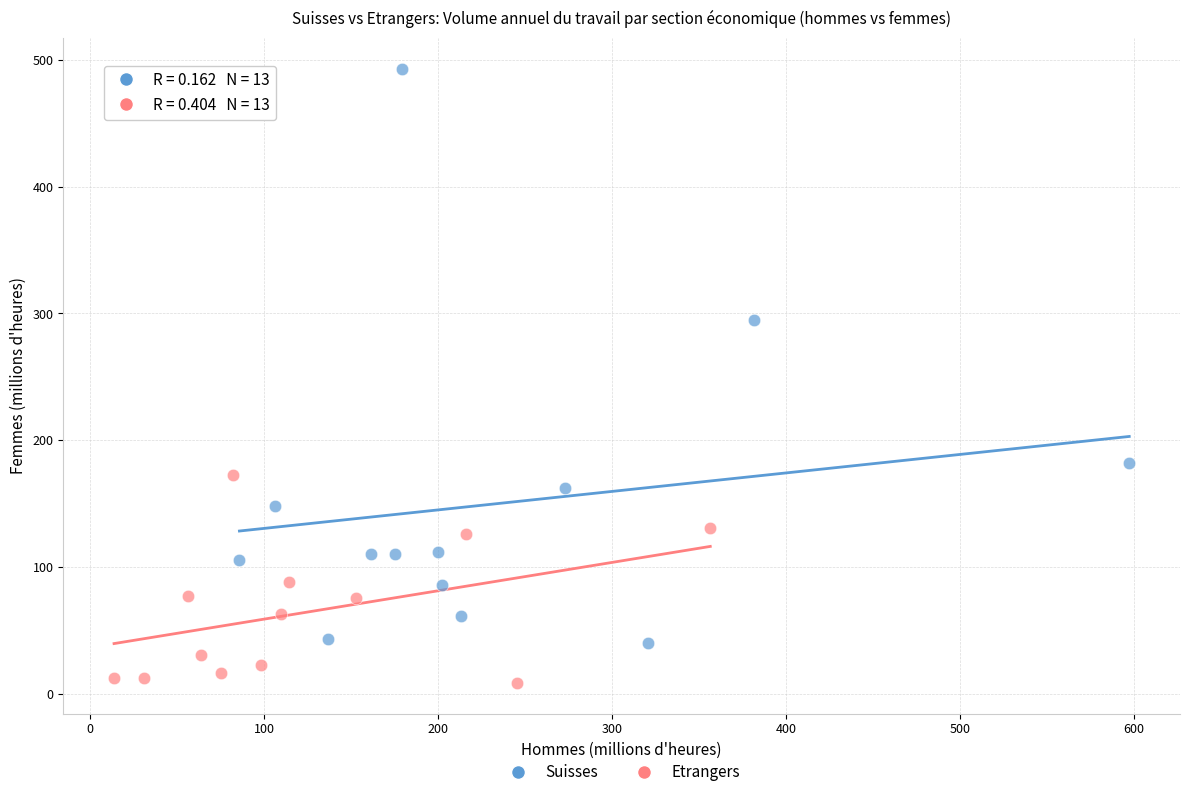

Which series reaches the maximum Y coordinate?

Suisses